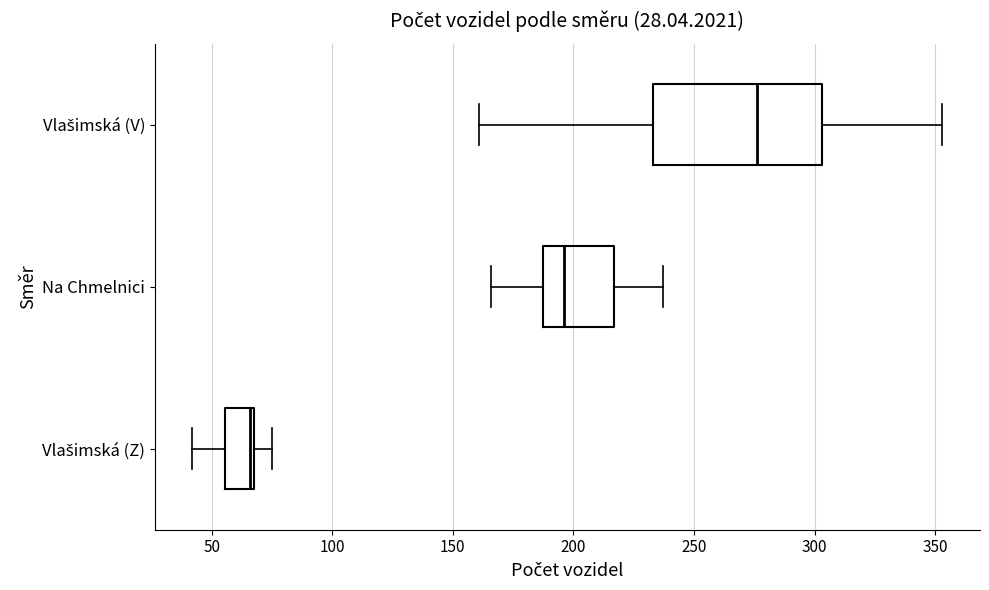

Which box is the widest, from its left edge to its right edge?

Vlašimská (V)